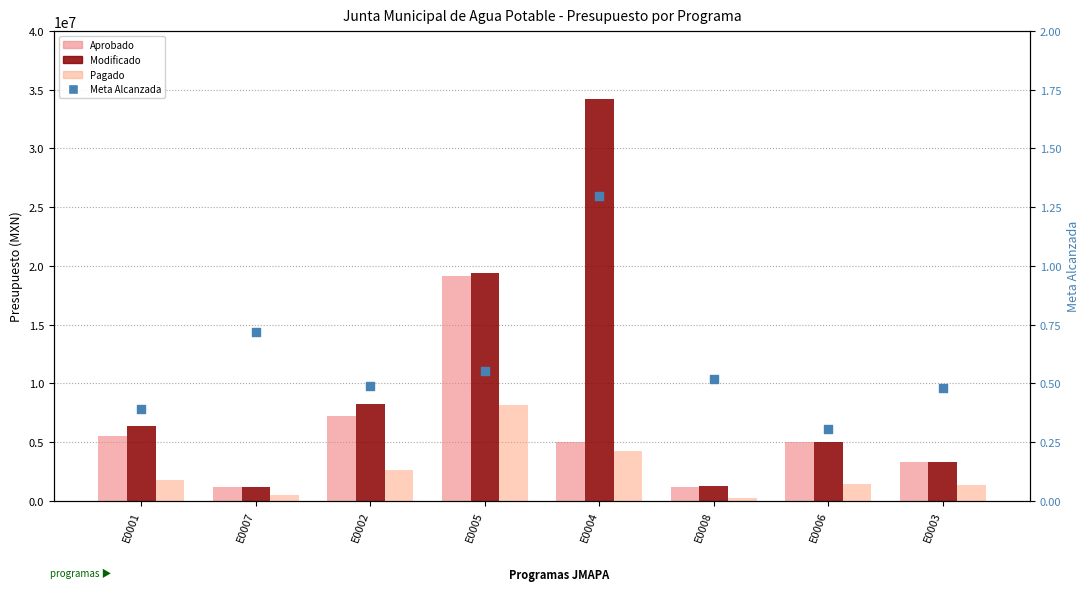

Is the value of Meta Alcanzada at E0001 greater than the value of Modificado at E0003?

No